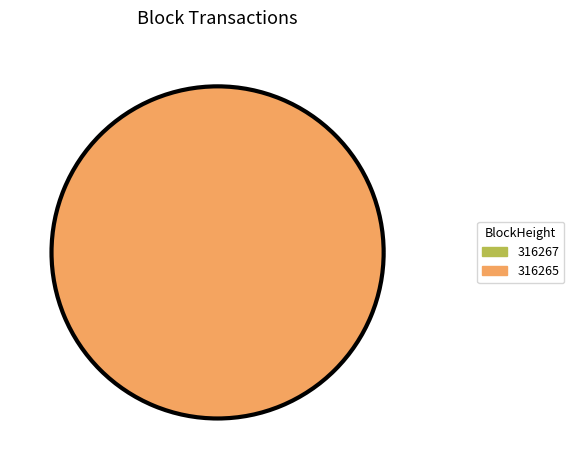

To the nearest percent, what is the combined percentage of 316265 and 316267?

100%